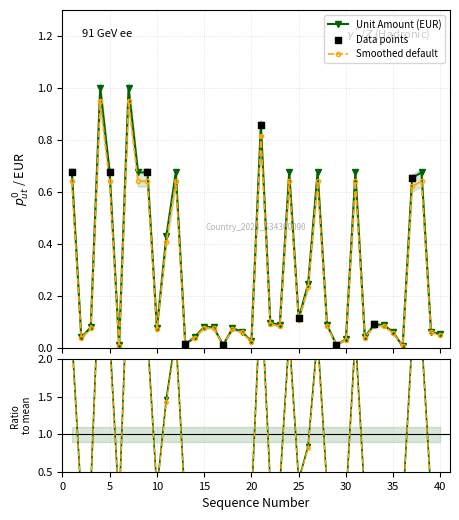

Approximately how many times larger is the value at 22 compared to 21?

0.1